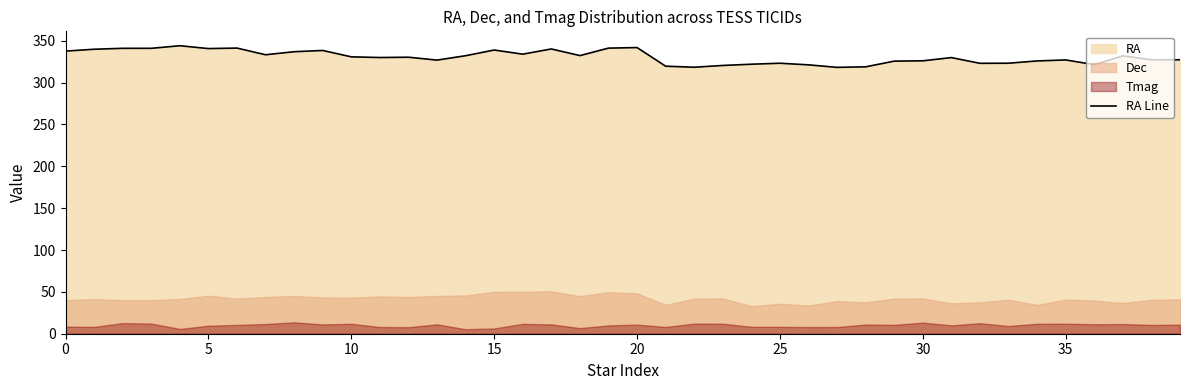

What is the maximum value shown in the chart?

344.1